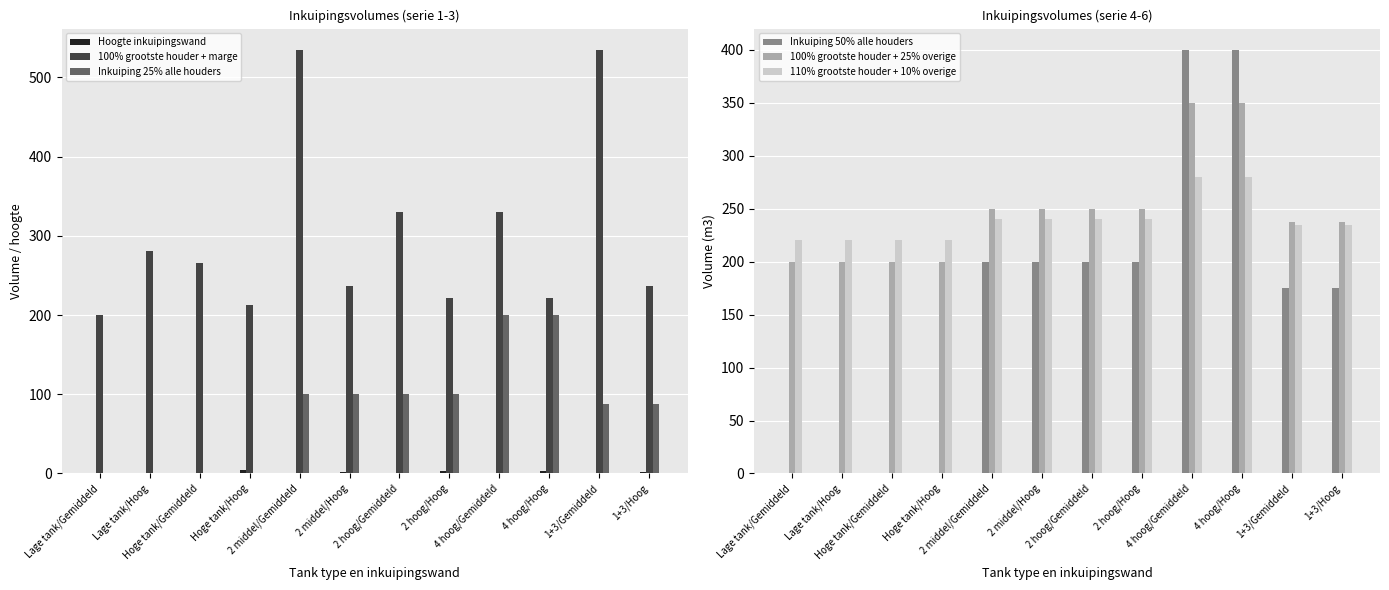

At which label does 100% grootste houder + marge reach its peak?

2 middel/Gemiddeld